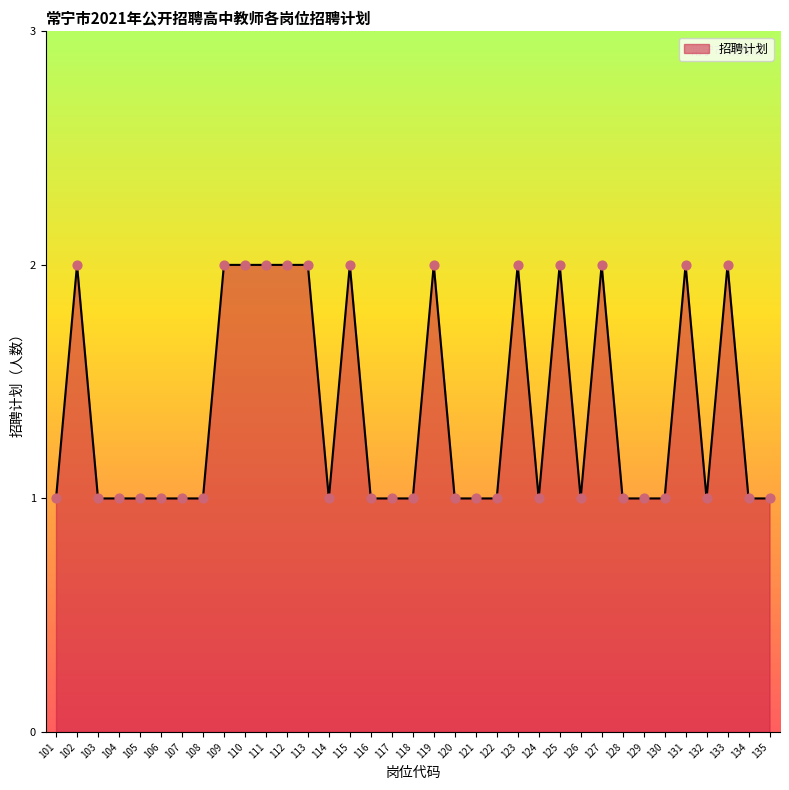

Approximately how many times larger is the value at 101 compared to 108?

1.0